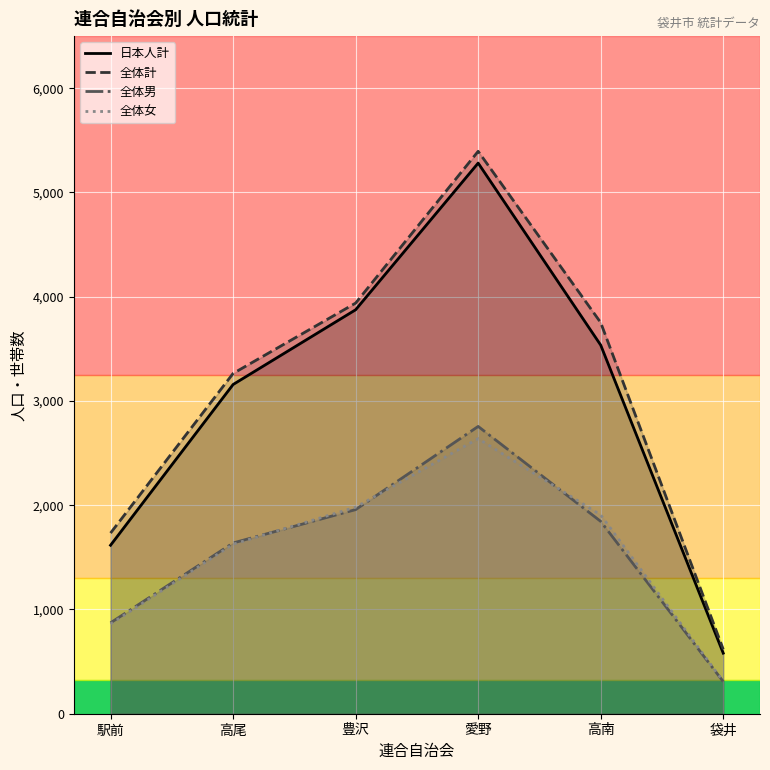

What is the label of the 4th point from the left?

愛野